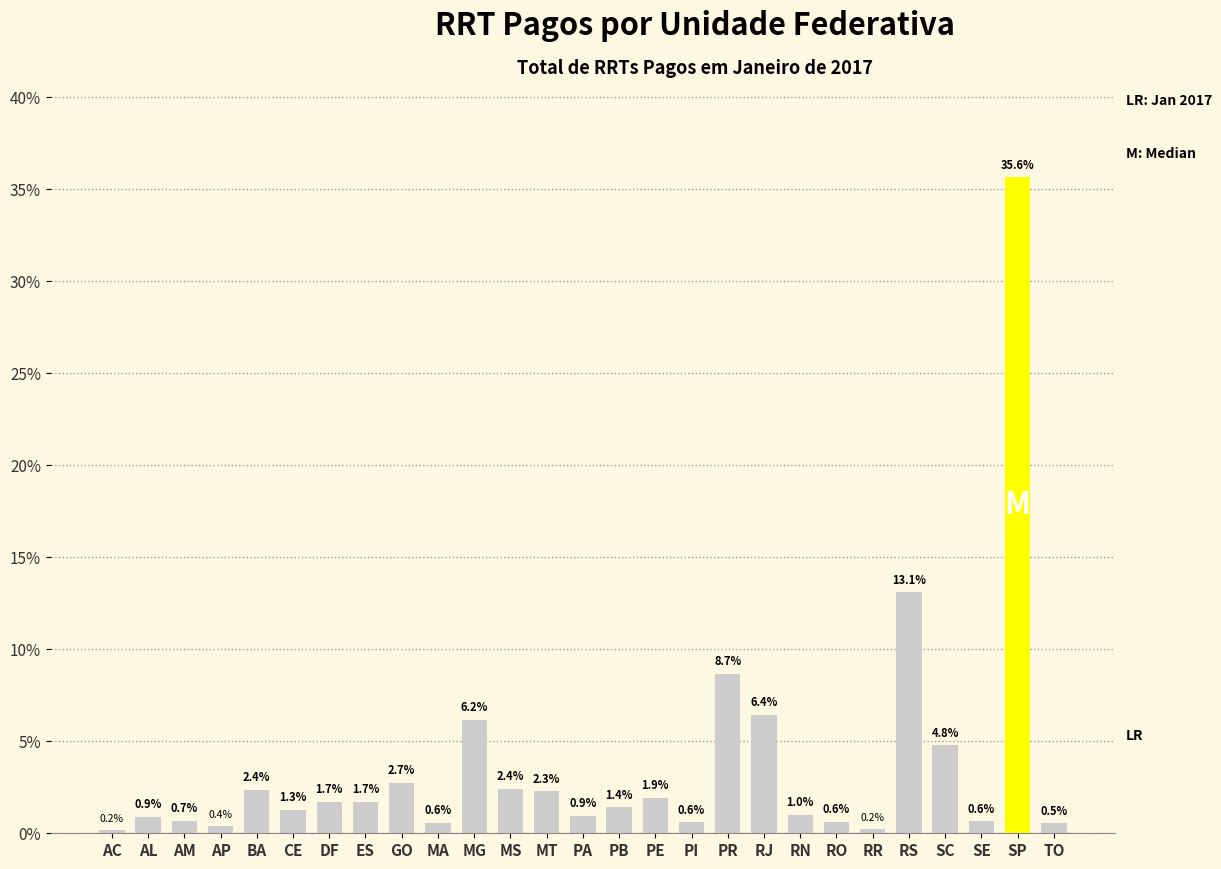

Does the chart contain stacked bars?

No